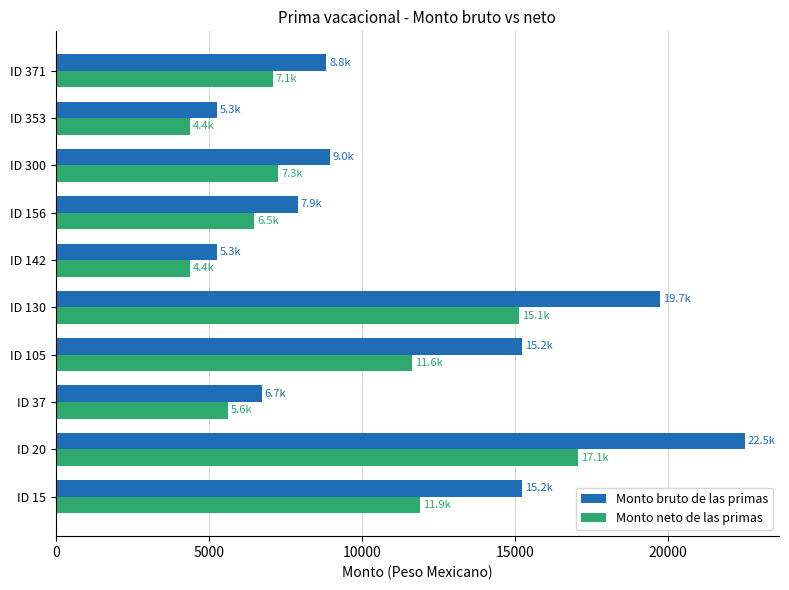

Rank the series by their maximum value, from highest to lowest.

Monto bruto de las primas, Monto neto de las primas